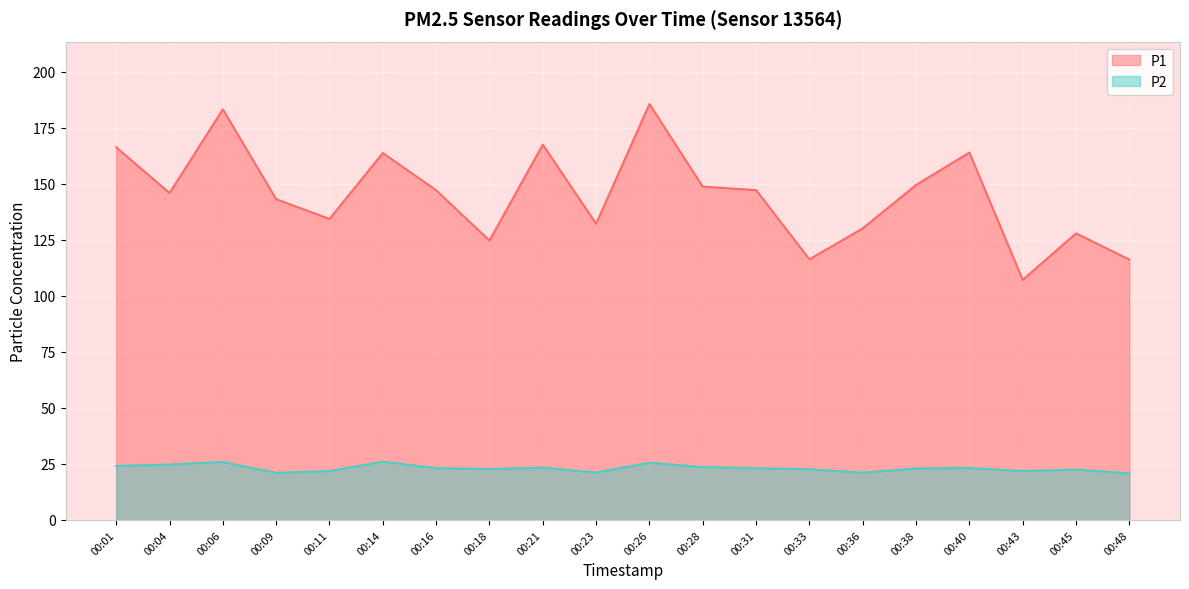

Read the P1 value at 00:11.

134.3